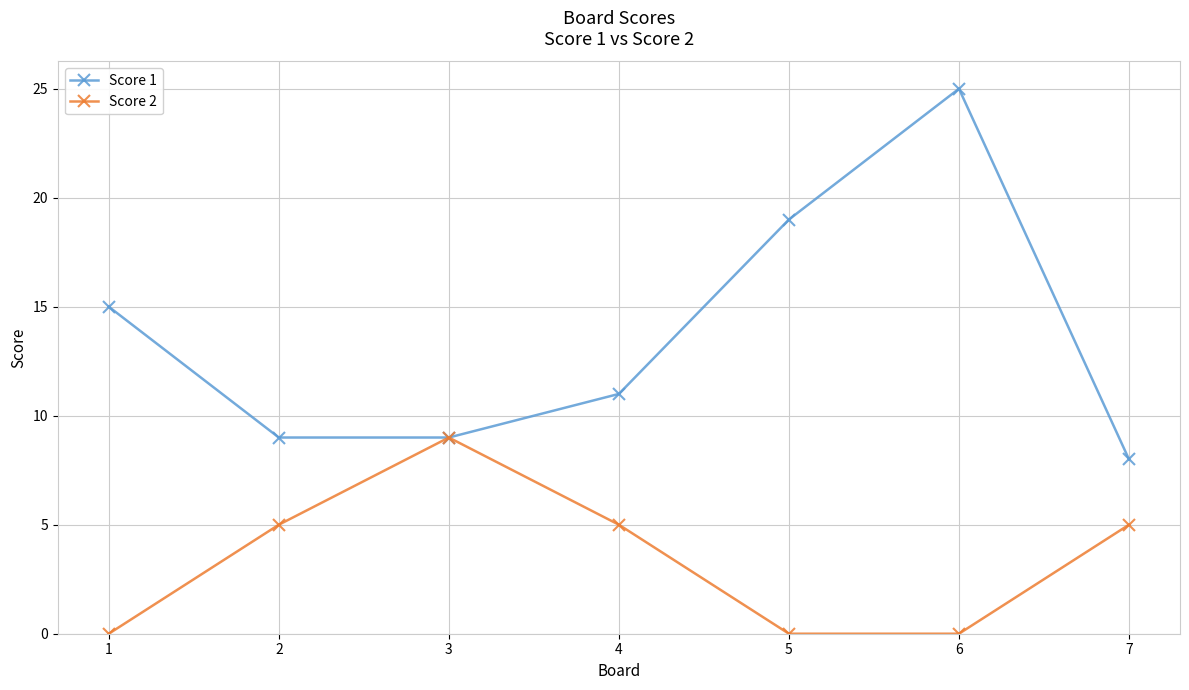

What is the maximum value for Score 2?

9